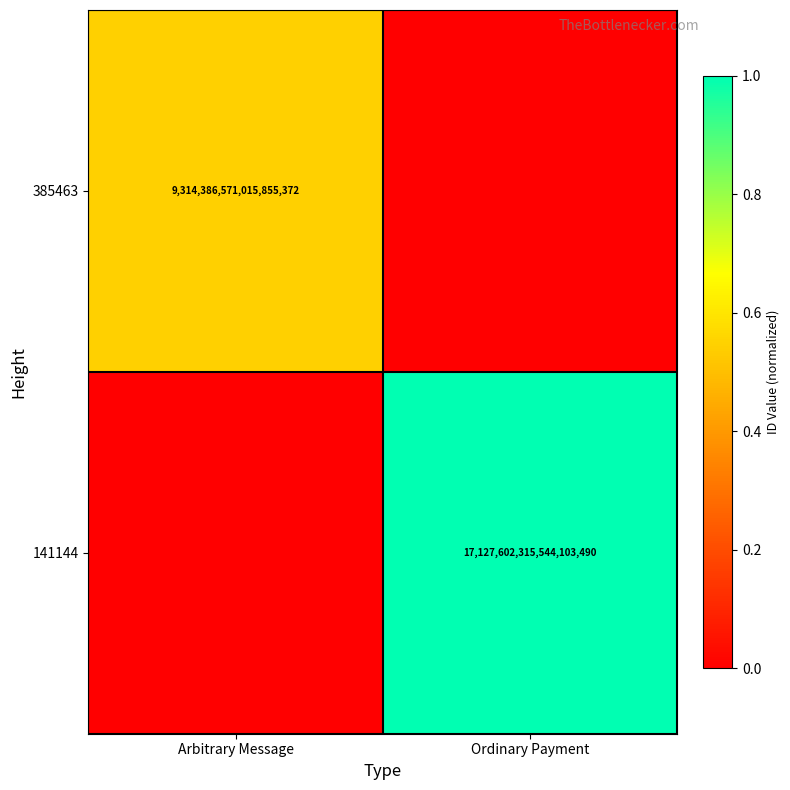

At which category does the chart reach its minimum across all series?

Ordinary Payment